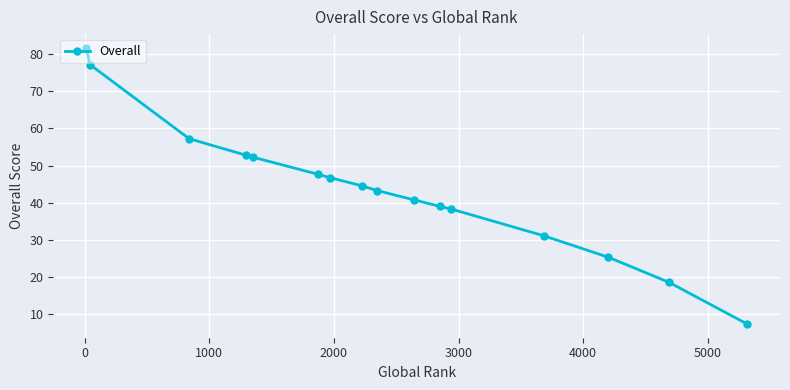

What is the value of the 13th point from the left?

31.0